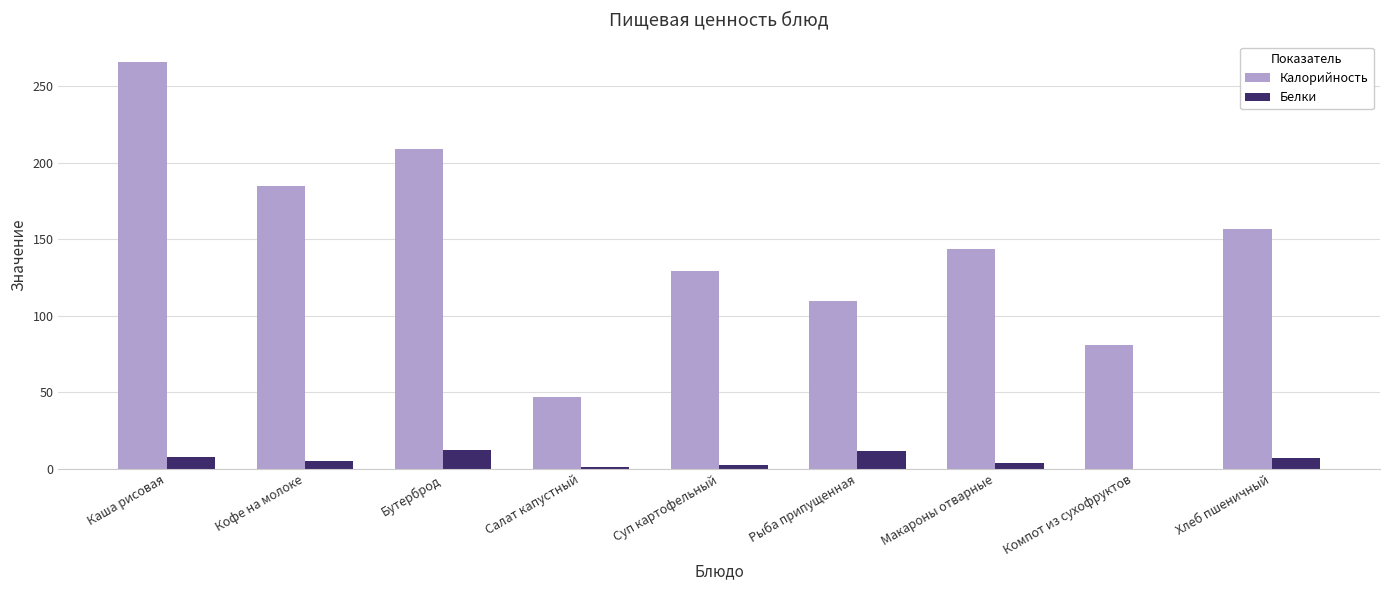

How many series are shown in this chart?

2